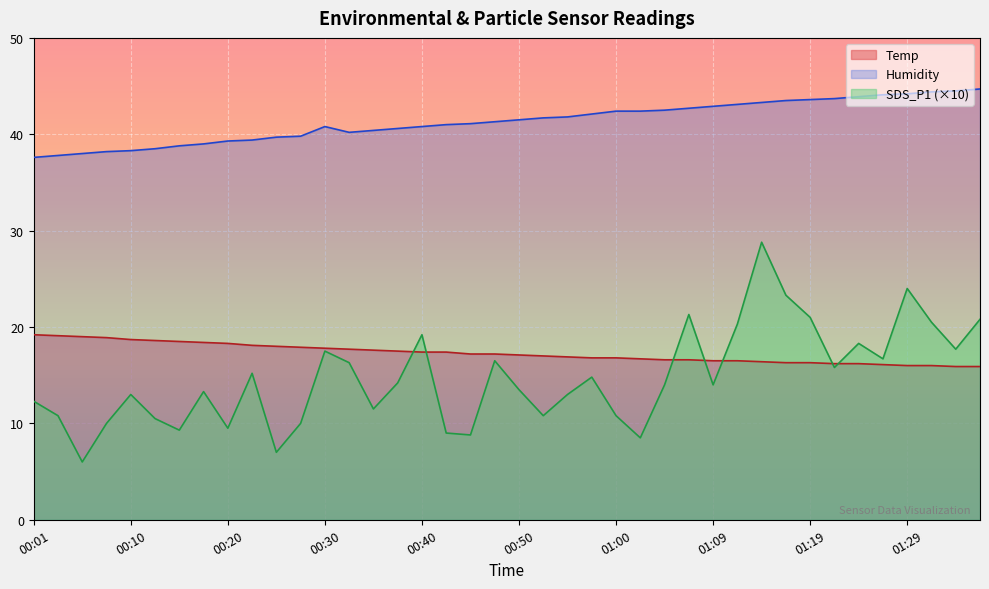

At which label does Temp reach its minimum?

01:34